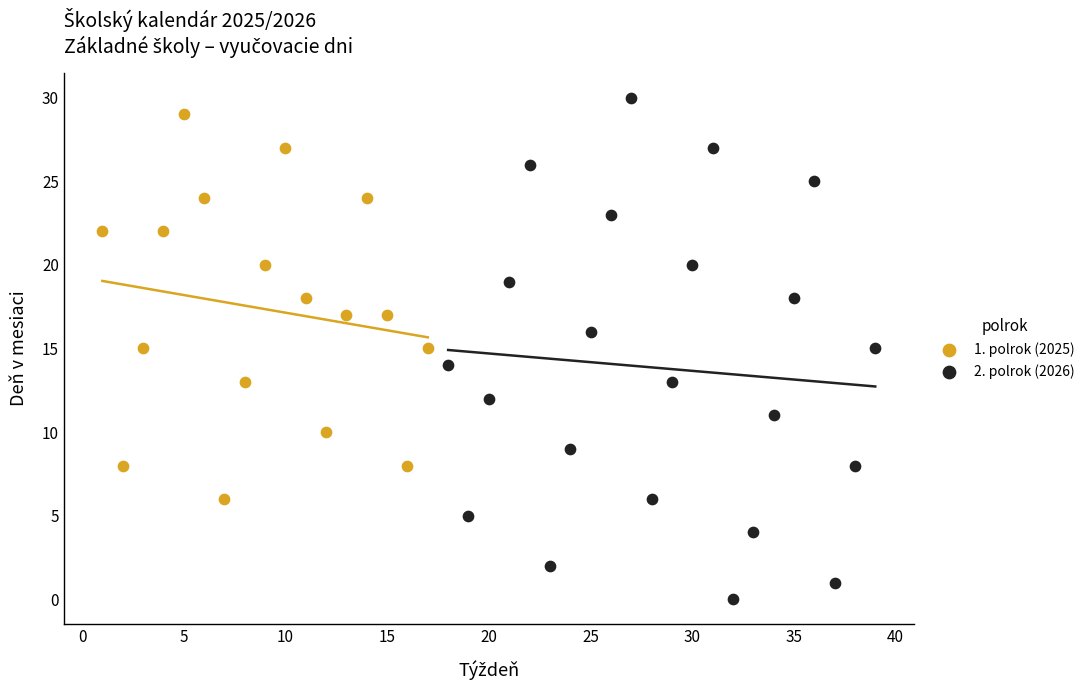

Which series reaches the minimum Y coordinate?

2. polrok (2026)